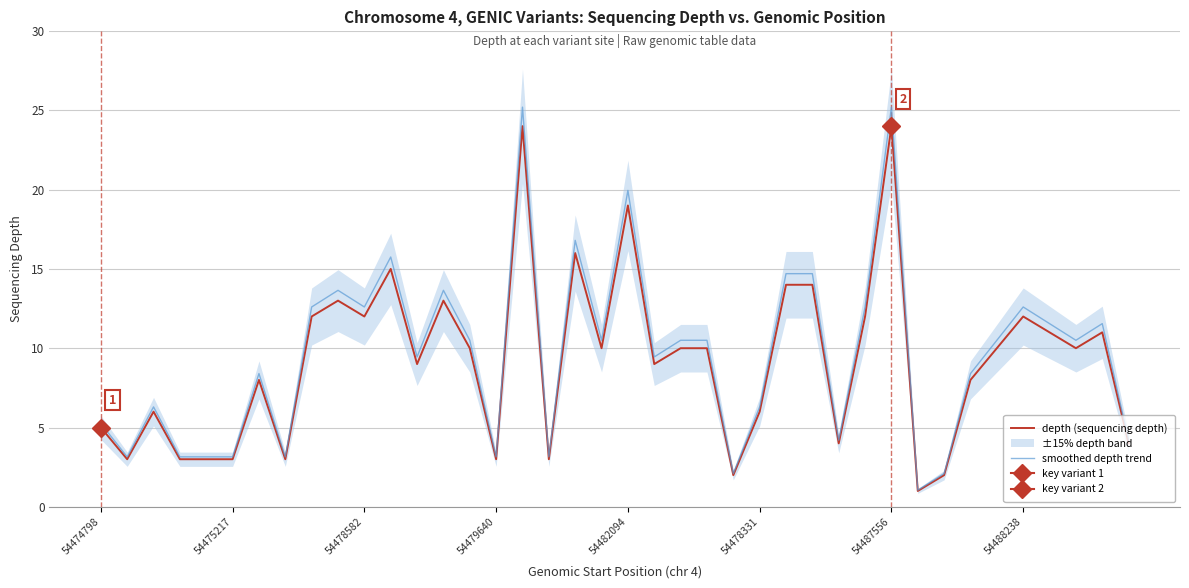

At 18, list the series in order from largest to smallest.

smoothed depth trend, depth (sequencing depth)